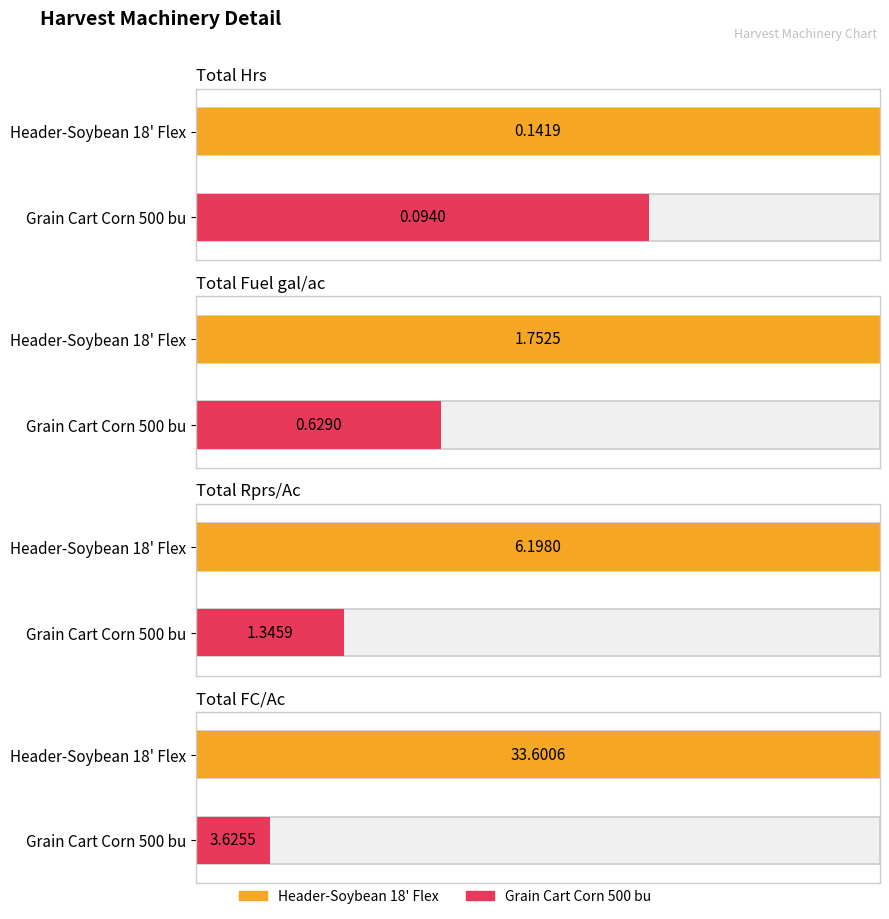

What is the value of the Total Fuel gal/ac bar at the 1st from the left?

1.8